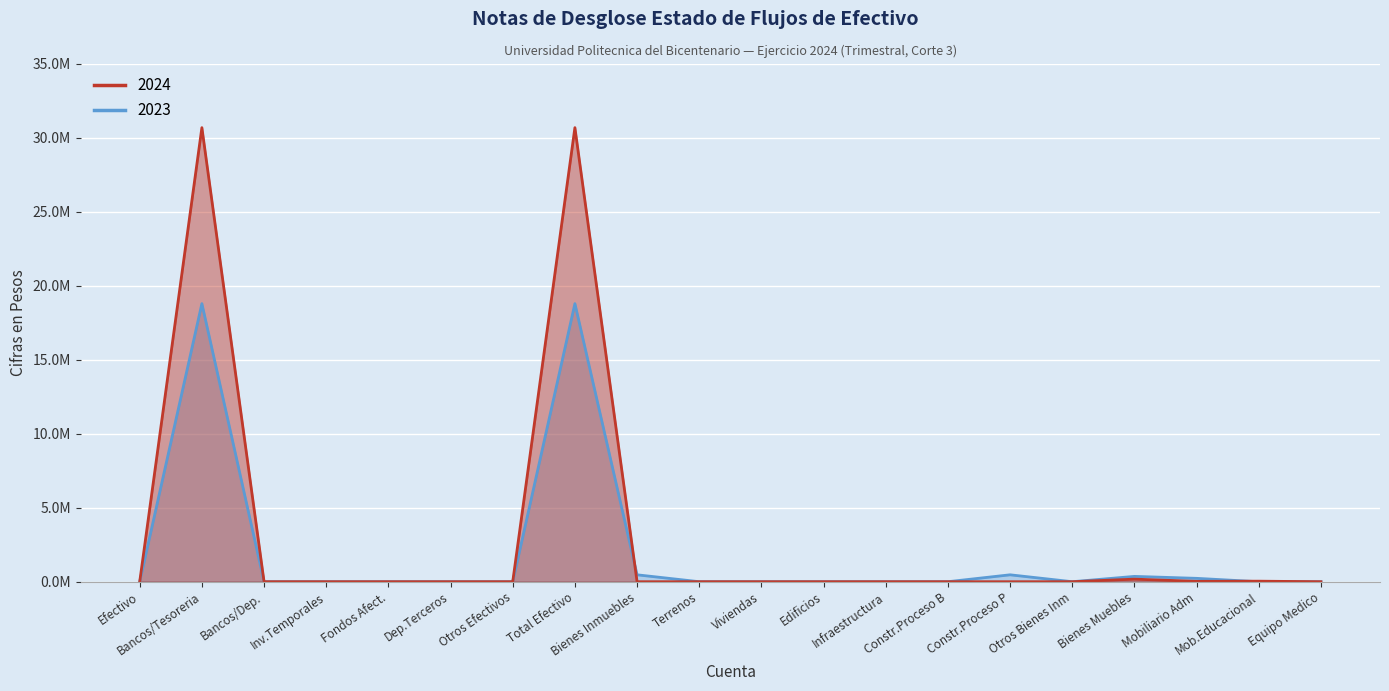

Count the number of data series in this chart.

2